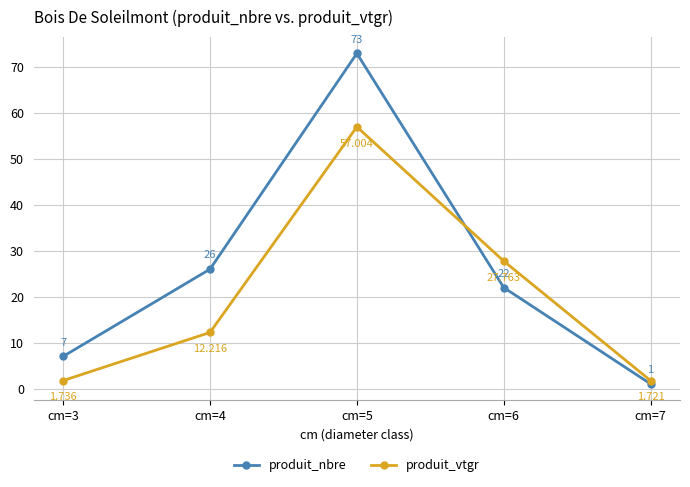

Which series has the widest spread of values?

produit_nbre